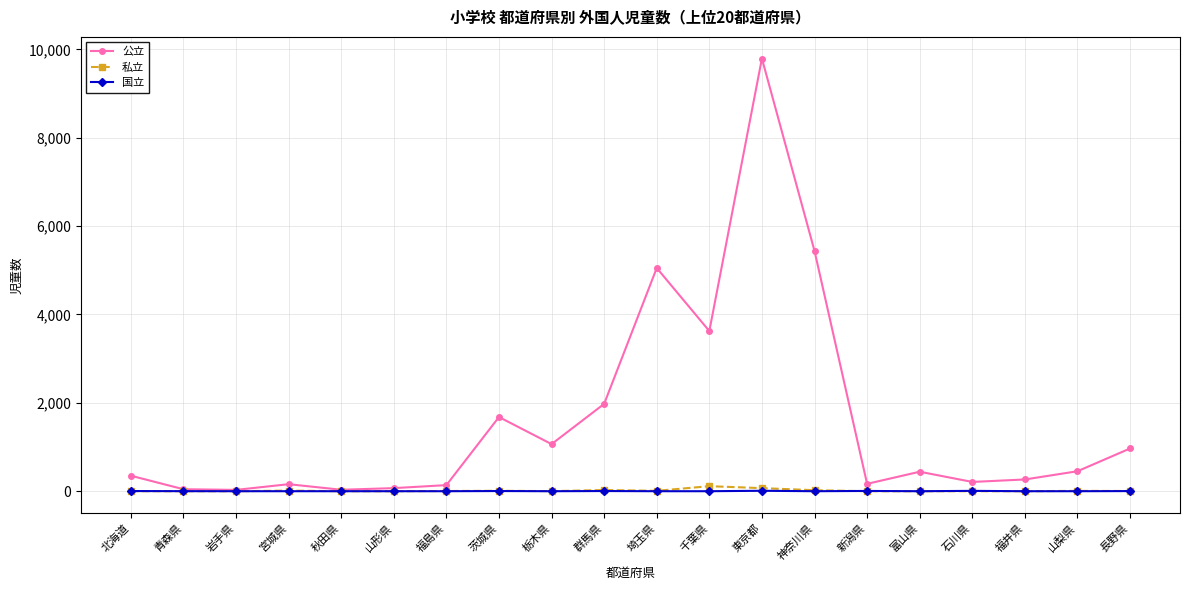

Count the number of data series in this chart.

3